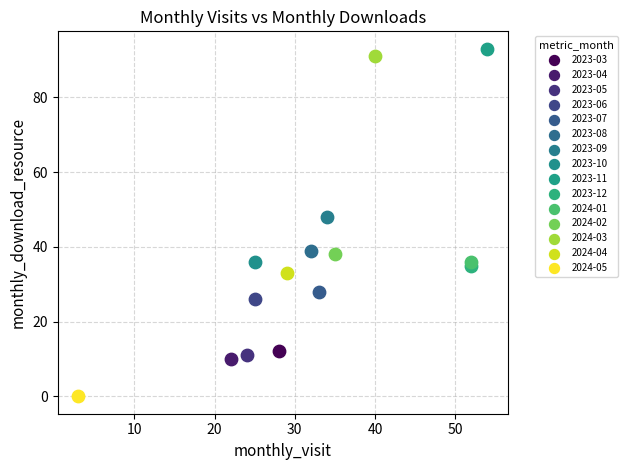

What are all the series names shown in the legend?

2023-03, 2023-04, 2023-05, 2023-06, 2023-07, 2023-08, 2023-09, 2023-10, 2023-11, 2023-12, 2024-01, 2024-02, 2024-03, 2024-04, 2024-05